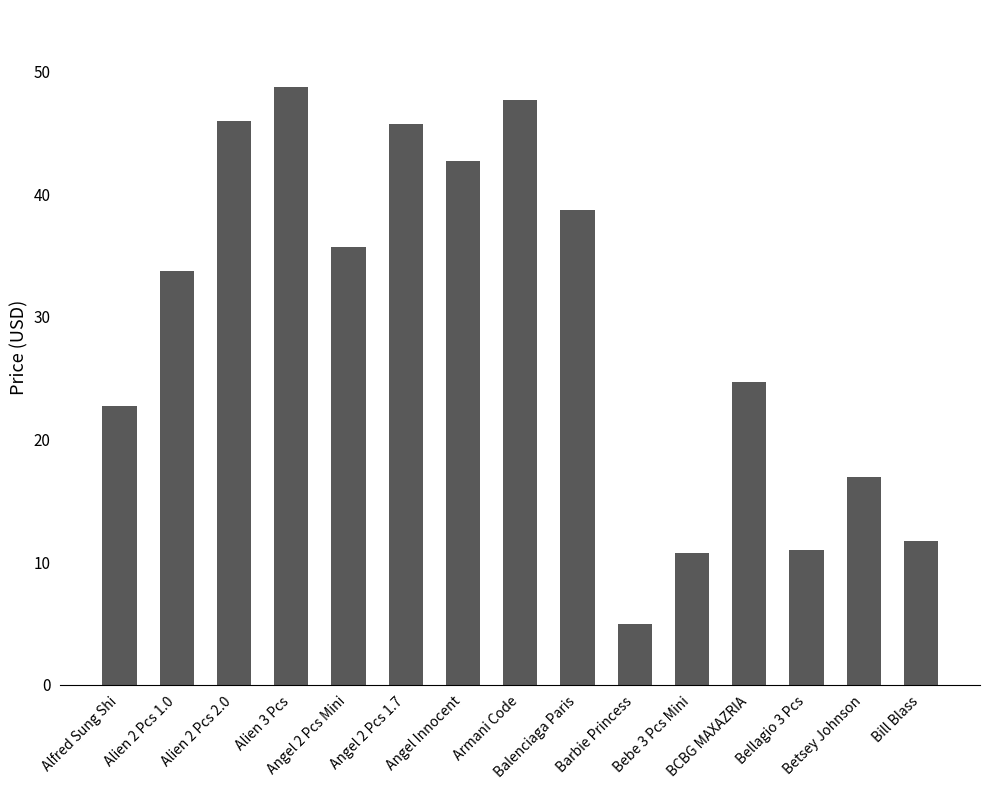

Which label corresponds to the smallest value in the chart?

Barbie Princess